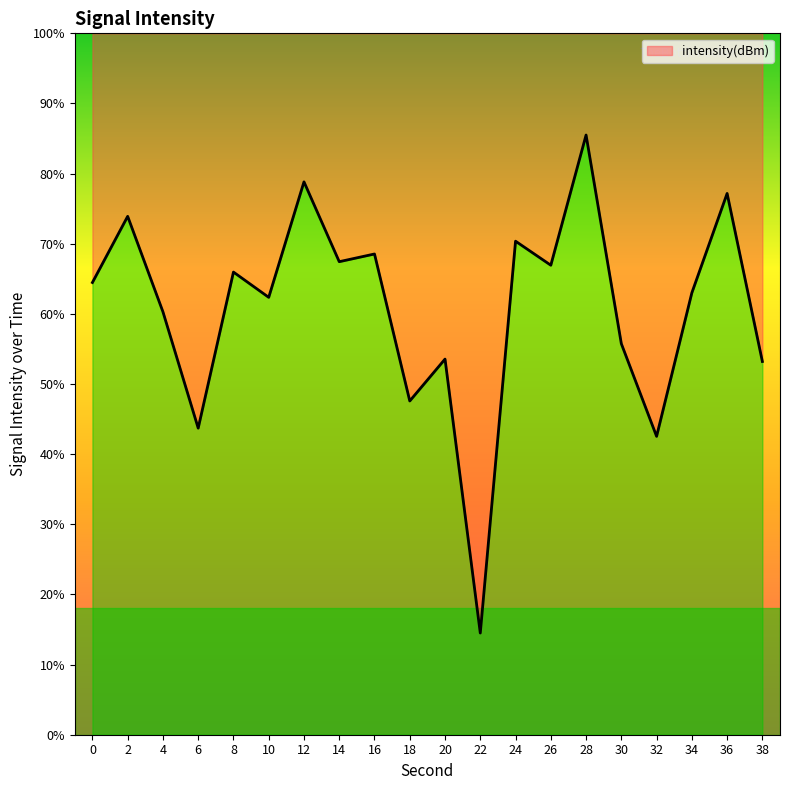

Which label corresponds to the smallest value in the chart?

22